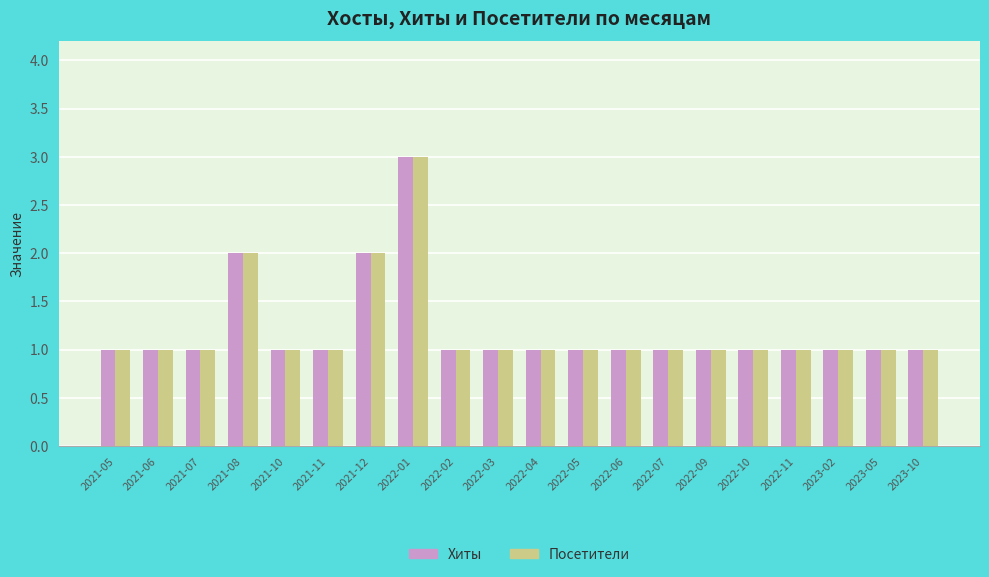

What is the sum of the Хиты values at 2022-04 and 2022-01?

4